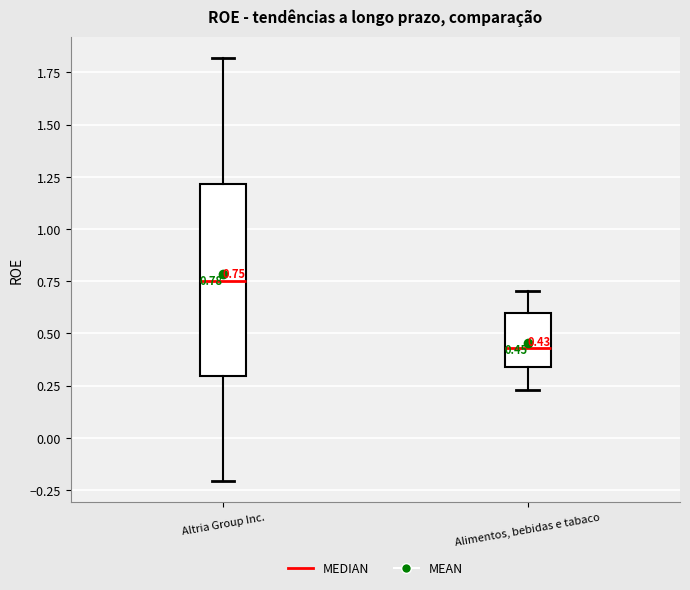

Which box is the tallest, from its lower edge to its upper edge?

Altria Group Inc.